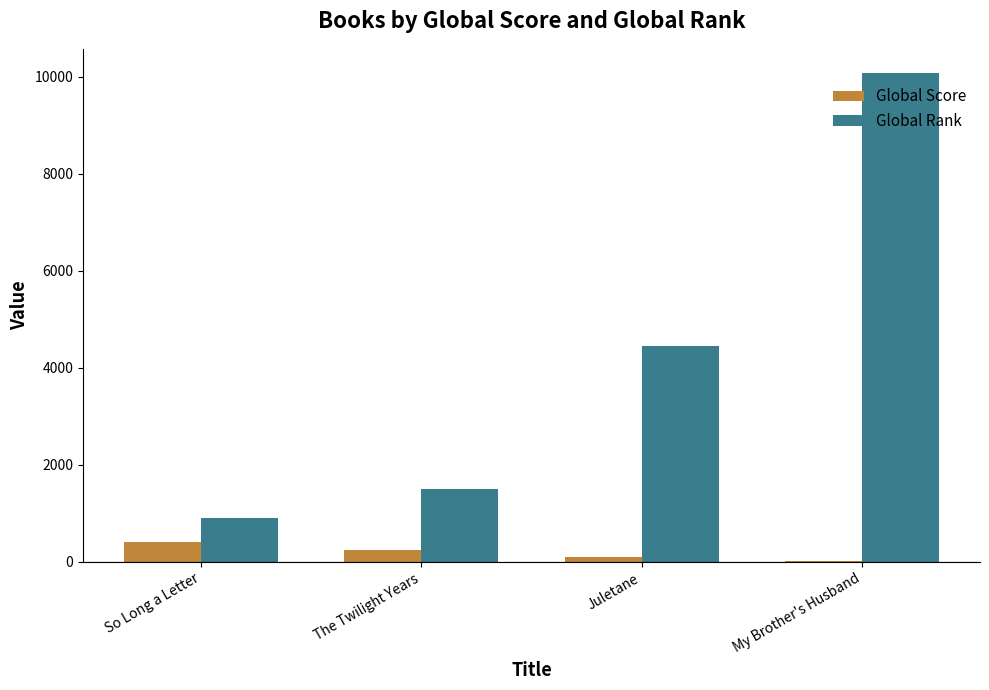

Which category has the highest value across all series?

My Brother's Husband